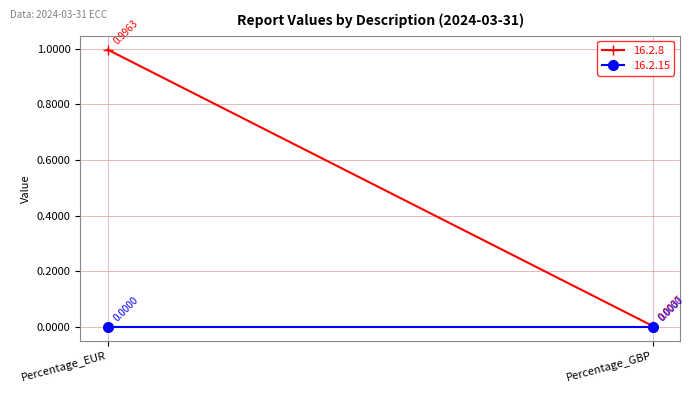

What are all the series names shown in the legend?

16.2.8, 16.2.15